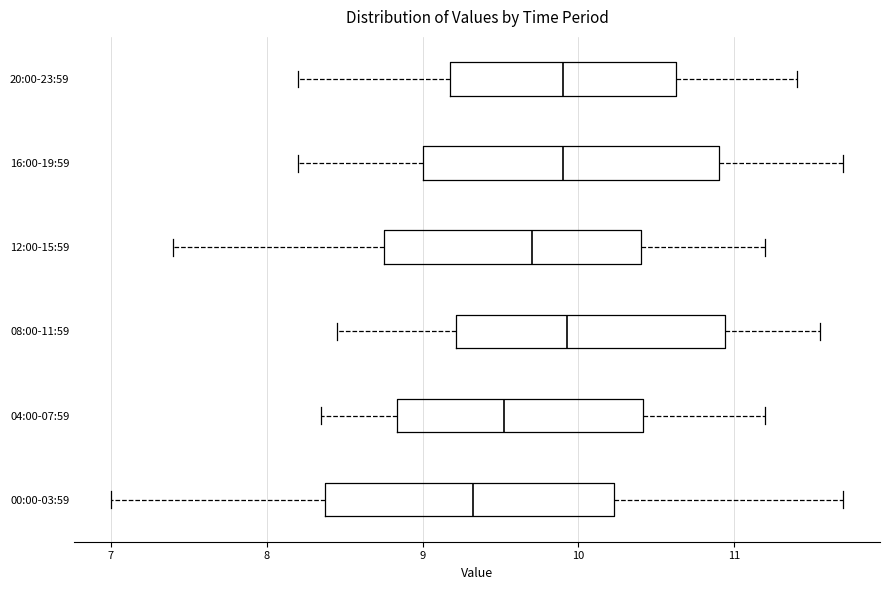

Reading bottom to top, read every box against the x-axis: the position of its median line, the range the box covers, and the ends of its whiskers. The values are not printed on the chart, so give them approximately, as read against the axis.

00:00-03:59: median 9.3, box 8.4 to 10.2, whiskers 7.0 to 11.7
04:00-07:59: median 9.5, box 8.8 to 10.4, whiskers 8.4 to 11.2
08:00-11:59: median 9.9, box 9.2 to 10.9, whiskers 8.5 to 11.6
12:00-15:59: median 9.7, box 8.8 to 10.4, whiskers 7.4 to 11.2
16:00-19:59: median 9.9, box 9.0 to 10.9, whiskers 8.2 to 11.7
20:00-23:59: median 9.9, box 9.2 to 10.6, whiskers 8.2 to 11.4